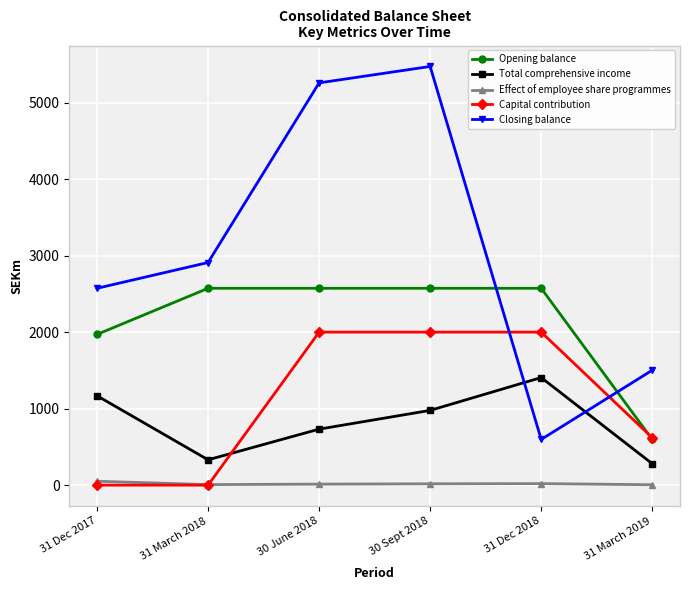

Is the value of Closing balance at 31 March 2018 greater than the value of Effect of employee share programmes at 31 March 2018?

Yes